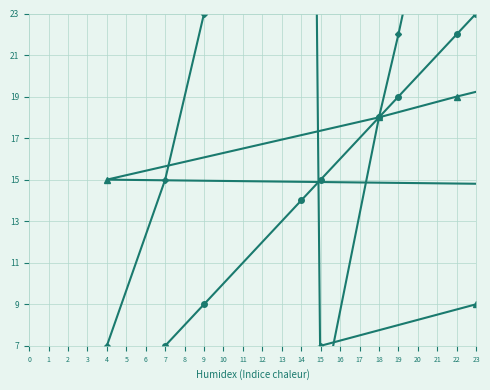

What is the sum of all Funktion INDEX (2) values?

489